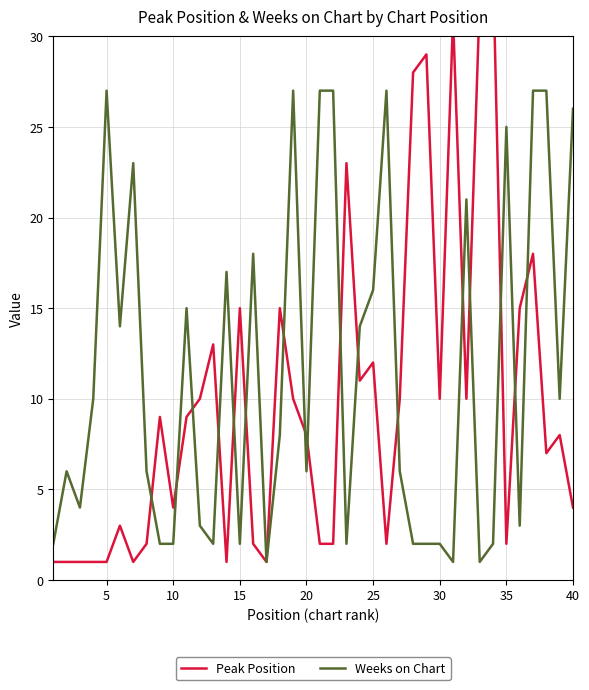

What is the approximate value of Weeks on Chart at 15, to the nearest 10?

0